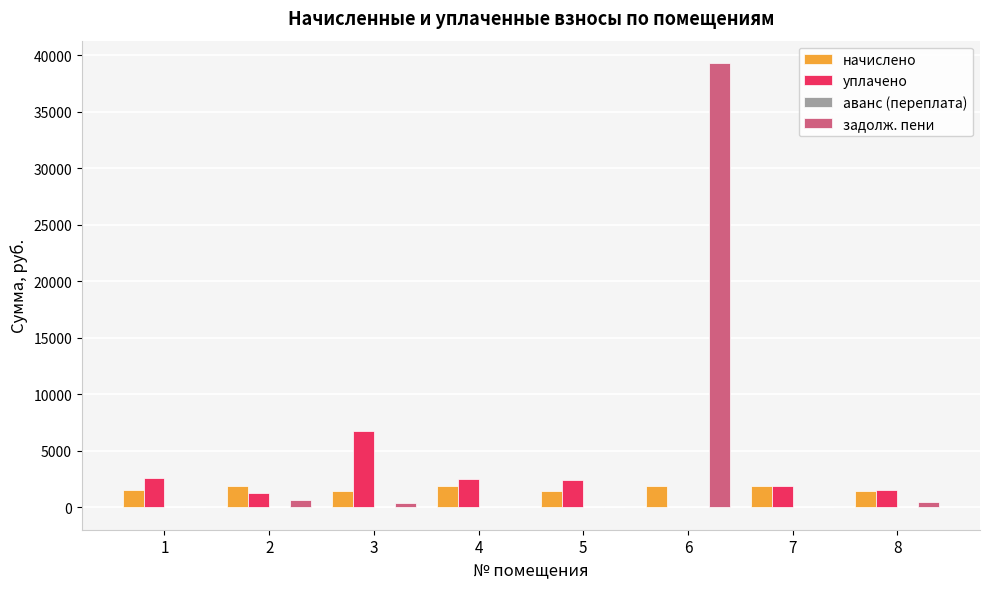

What value does the задолж. пени series have at 3?

377.5